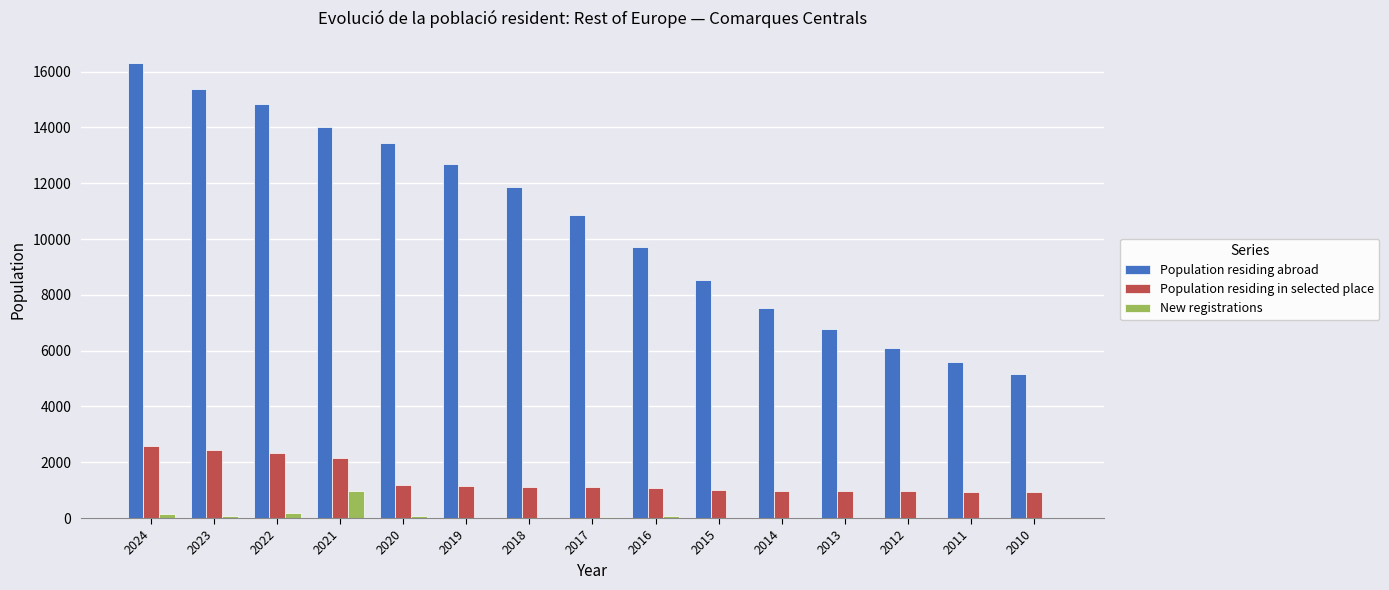

Is the value of New registrations at 2019 greater than the value of Population residing in selected place at 2011?

No